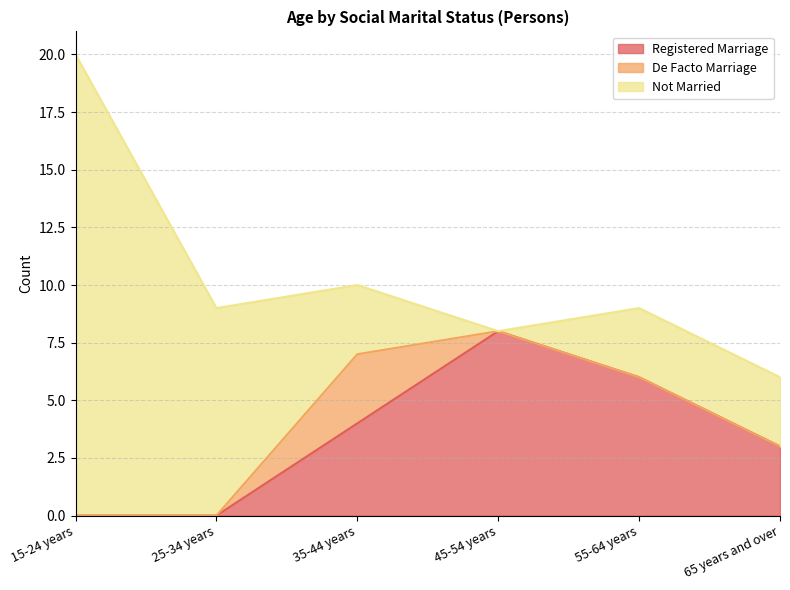

Reading right to left, extract all data points from this chart.

Registered Marriage: 3	6	8	4	0	0
De Facto Marriage: 0	0	0	3	0	0
Not Married: 3	3	0	3	9	20